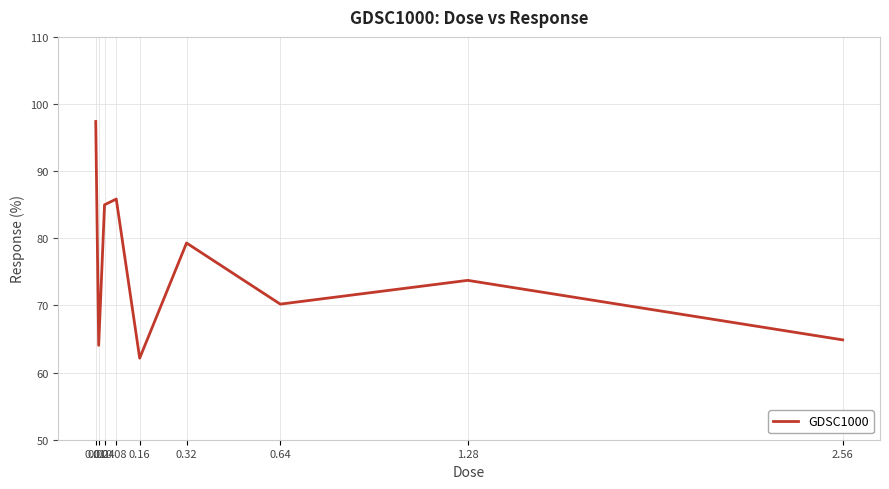

The value at 1.28 is 73.7. True or false?

True